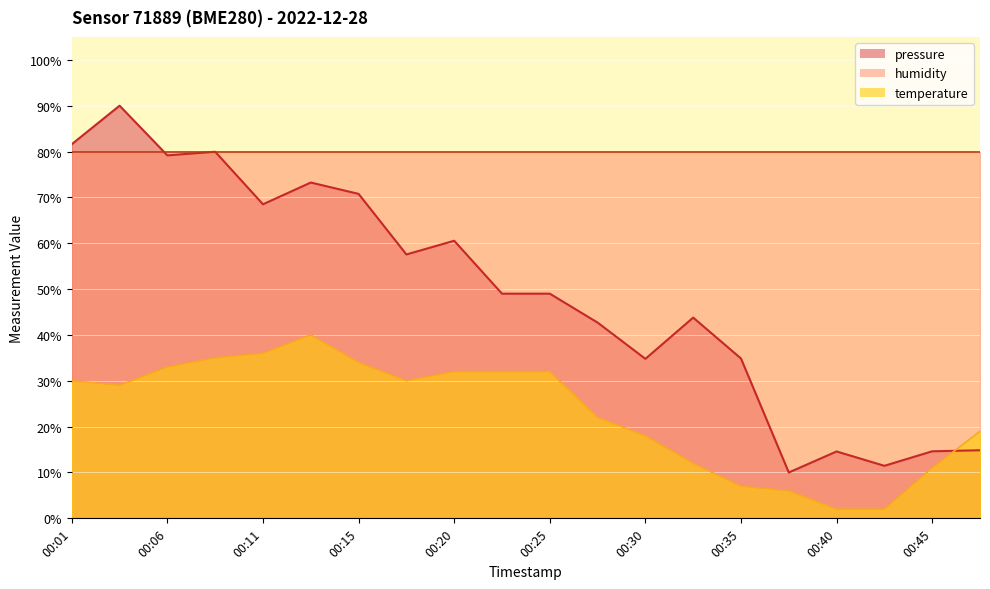

At which category does temperature reach its first local peak?

00:13